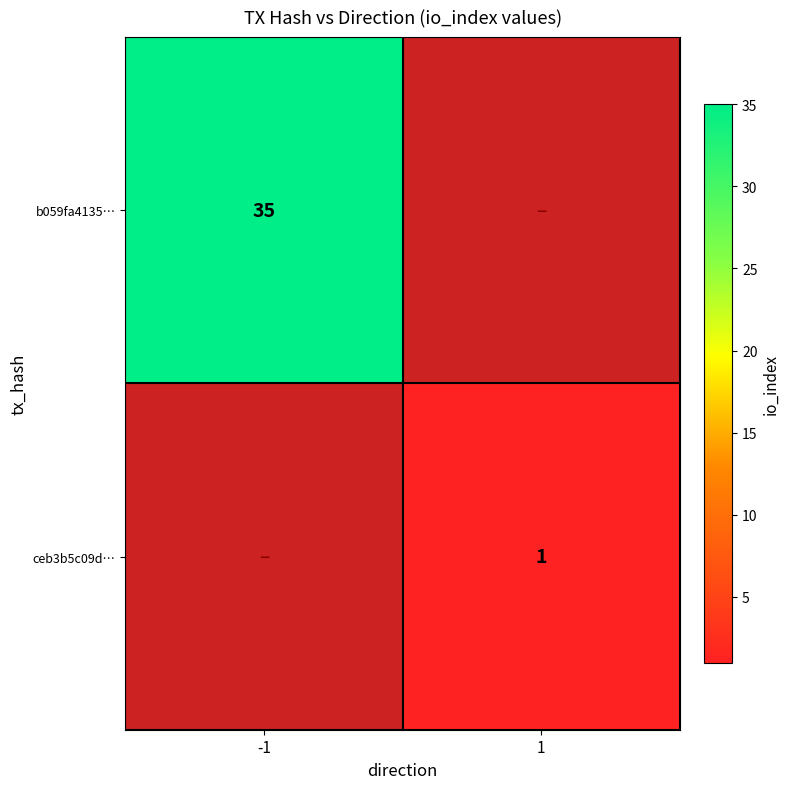

How many data points does each series have?

2